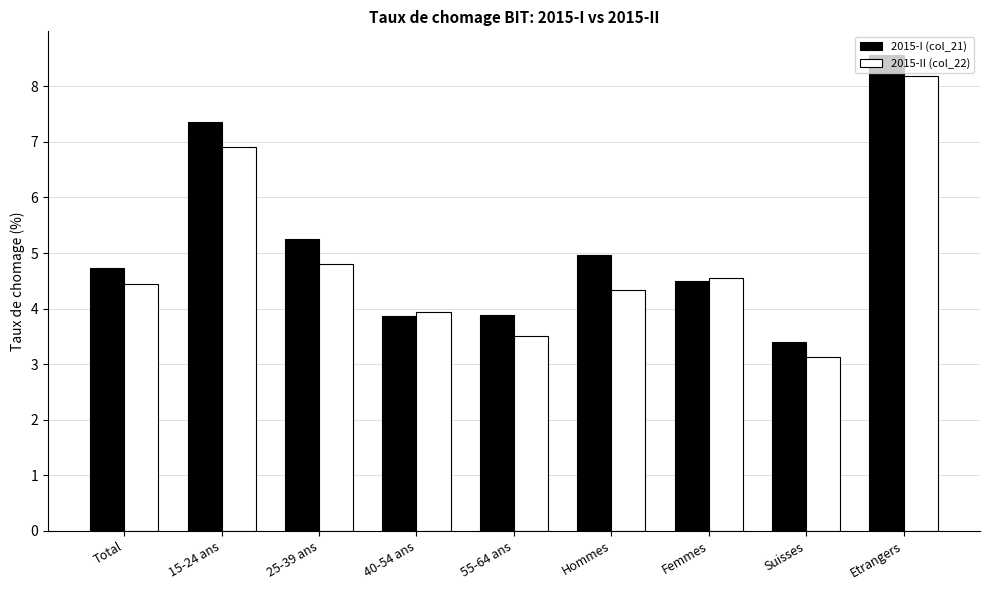

What is the average value of the 2015-I (col_21) series?

5.2